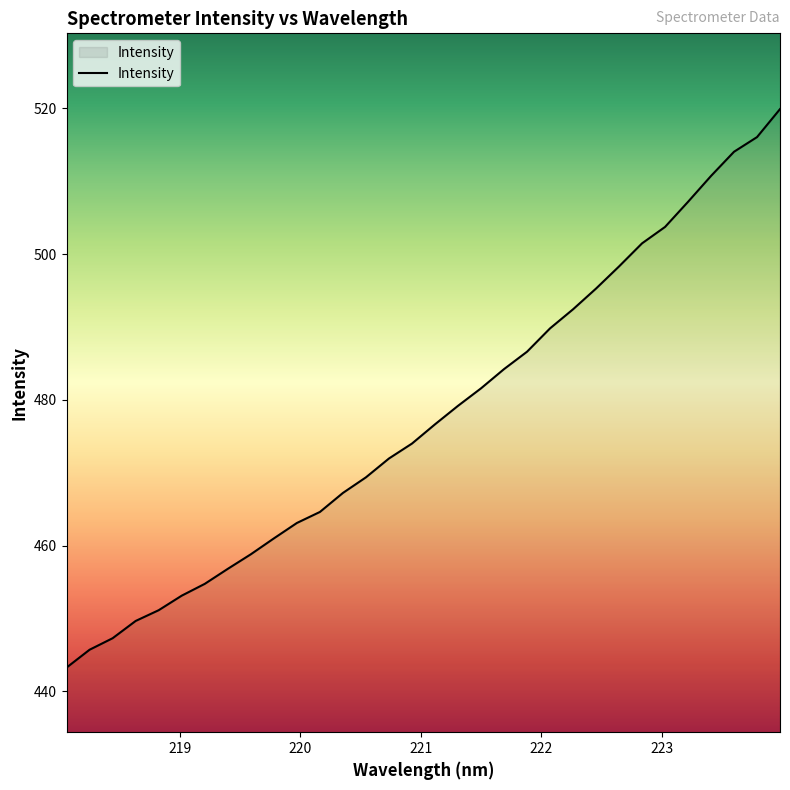

Reading left to right, extract all data points from this chart.

443.3	445.7	447.3	449.7	451.1	453.1	454.8	456.8	458.8	461.0	463.1	464.6	467.2	469.4	472.0	474.0	476.6	479.2	481.6	484.2	486.6	489.8	492.4	495.3	498.3	501.5	503.7	507.2	510.7	514.1	516.1	519.9